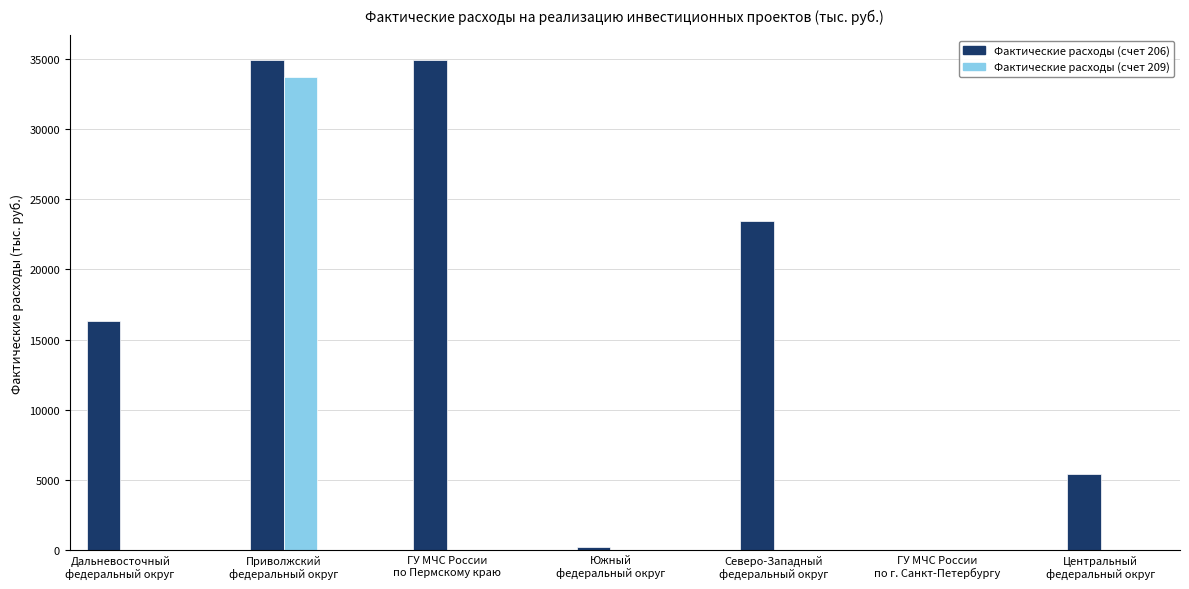

What is the approximate value of Фактические расходы (счет 206) at Центральный
федеральный округ?

5440.5